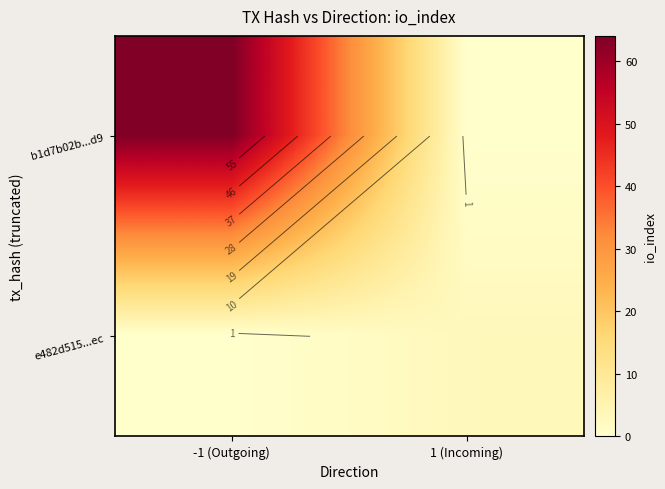

The value of e482d515...ec at 1 (Incoming) is 3. True or false?

True